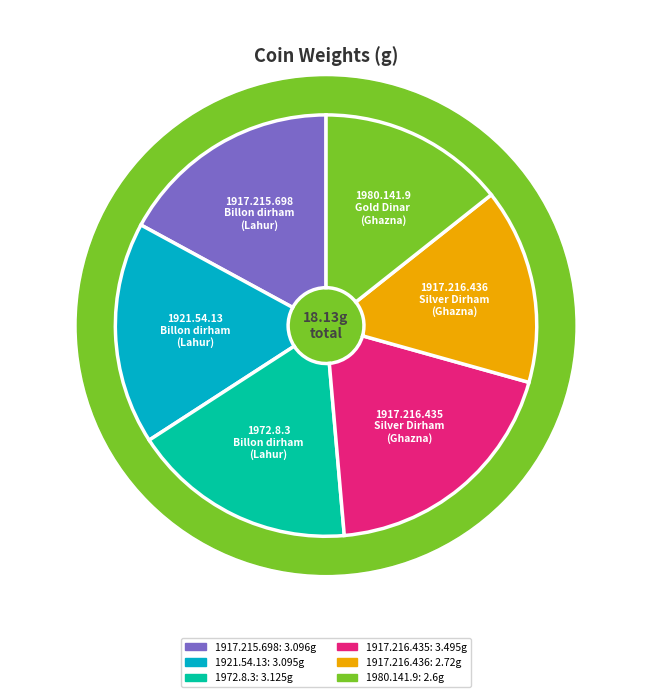

Does 1972.8.3
Billon dirham
(Lahur) represent more than half of the total?

No